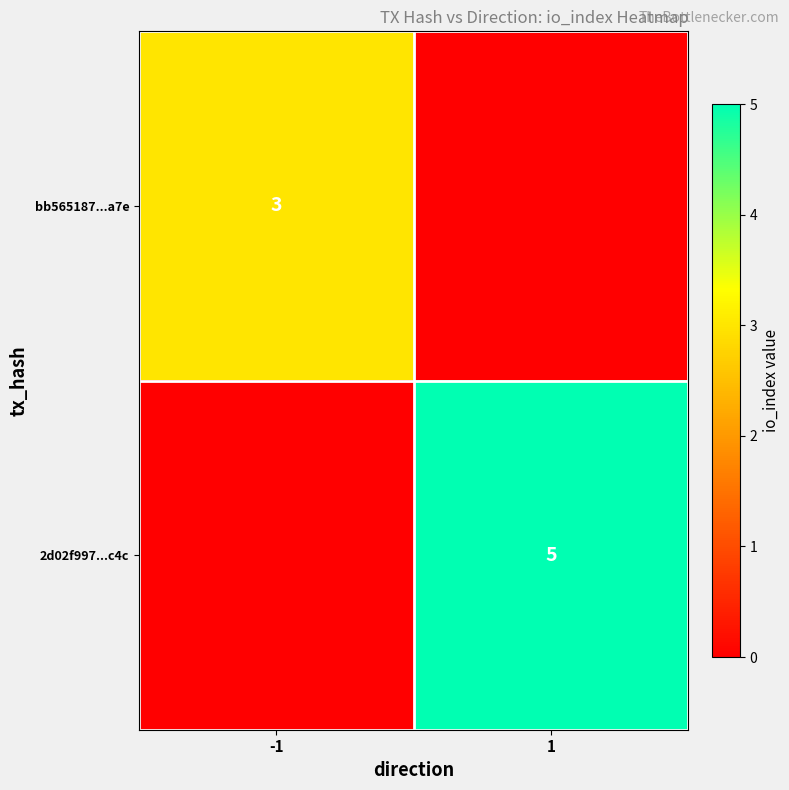

Which category has the highest value across all series?

1